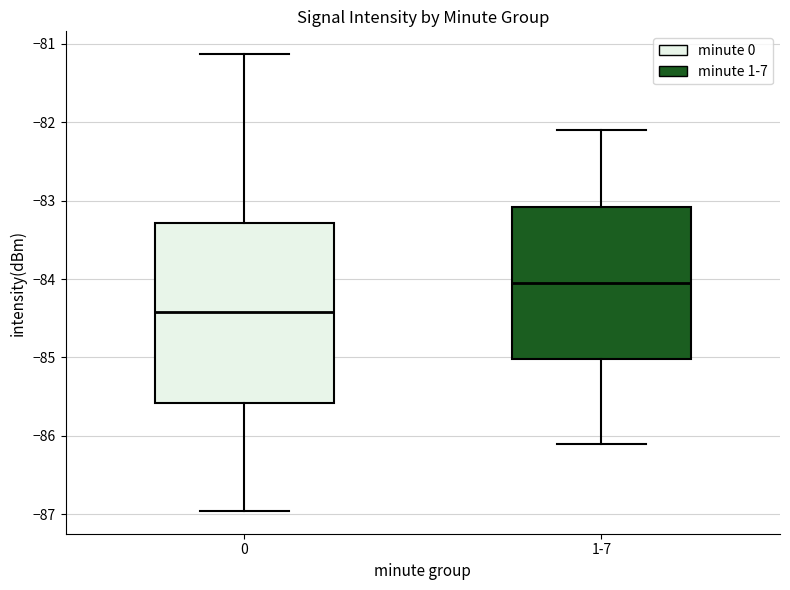

Which box is the tallest, from its lower edge to its upper edge?

0